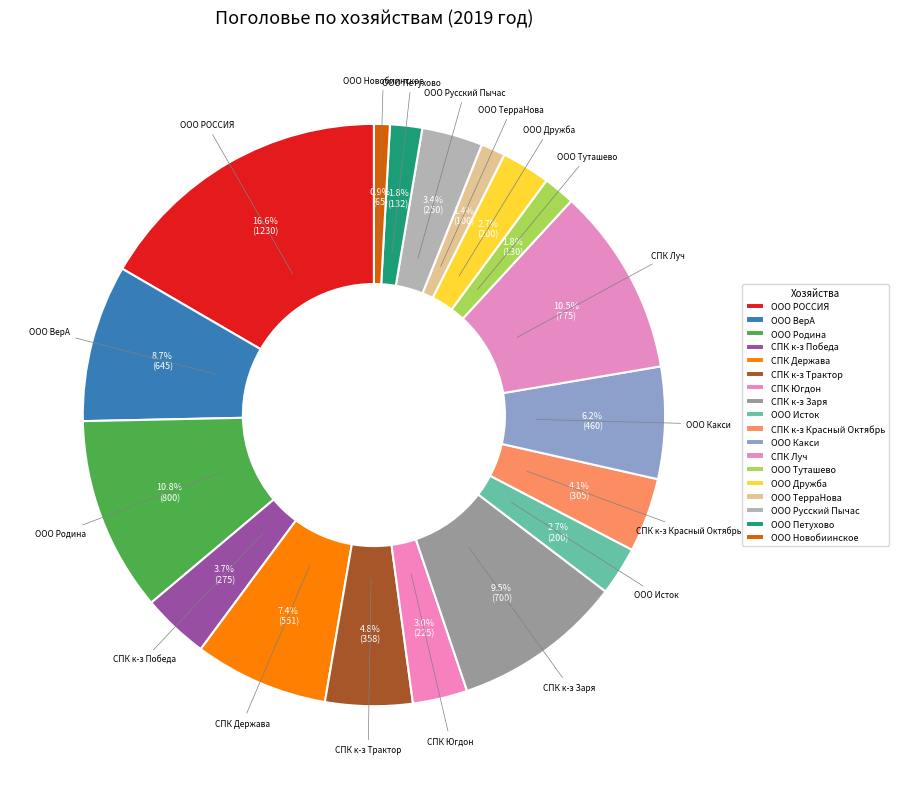

Which has a higher value, СПК к-з Победа or СПК к-з Трактор?

СПК к-з Трактор